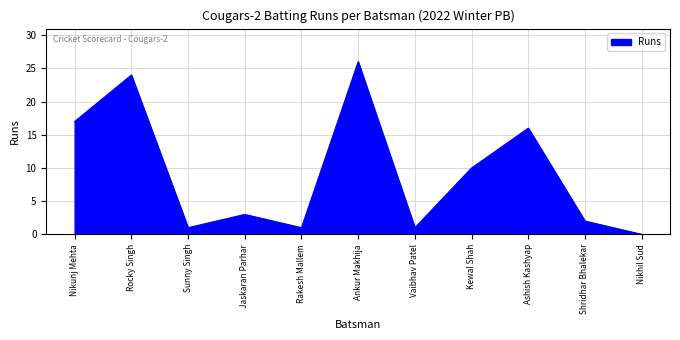

Is it true that the value at Kewal Shah is 10?

True